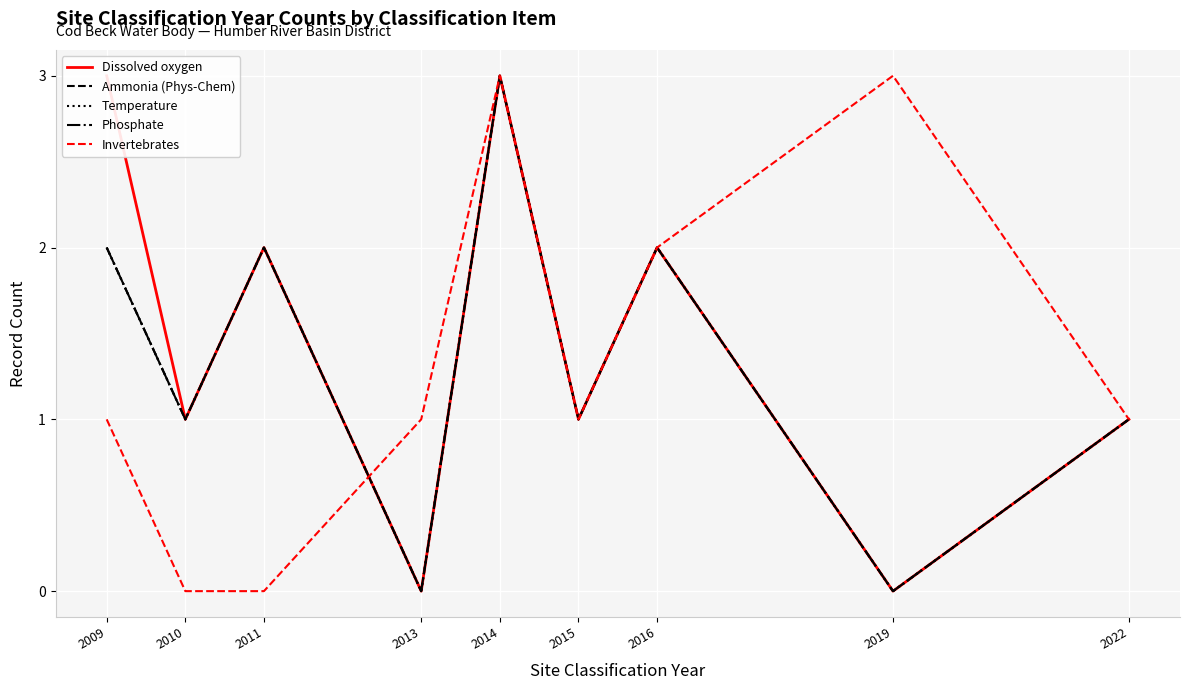

True or false: Invertebrates has more than 0 points higher than both neighbors.

True